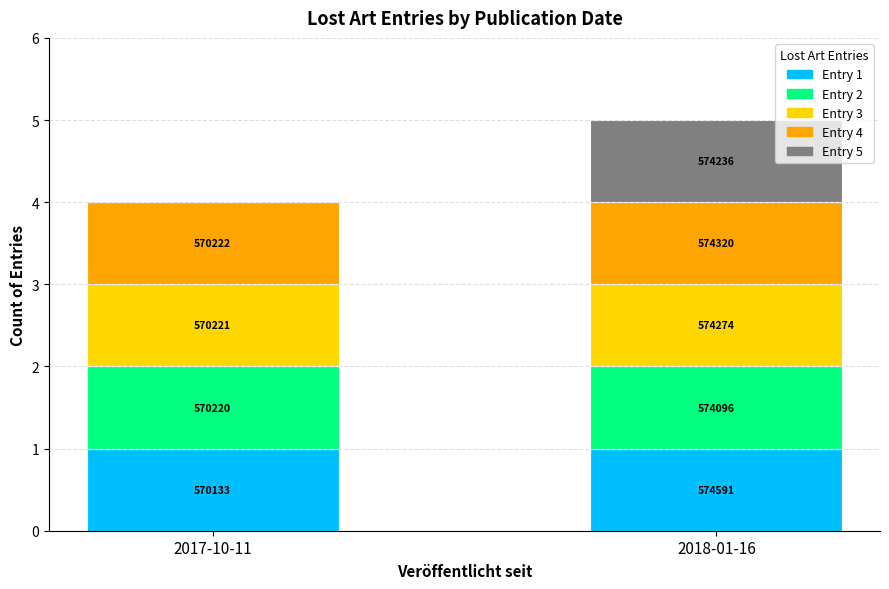

Which has a higher value, 2018-01-16 or 2017-10-11?

2018-01-16